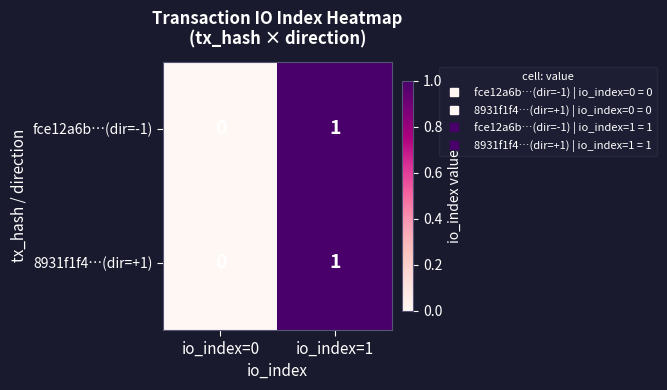

Where is 8931f1f4…(dir=+1) nearest to the value 0?

io_index=0